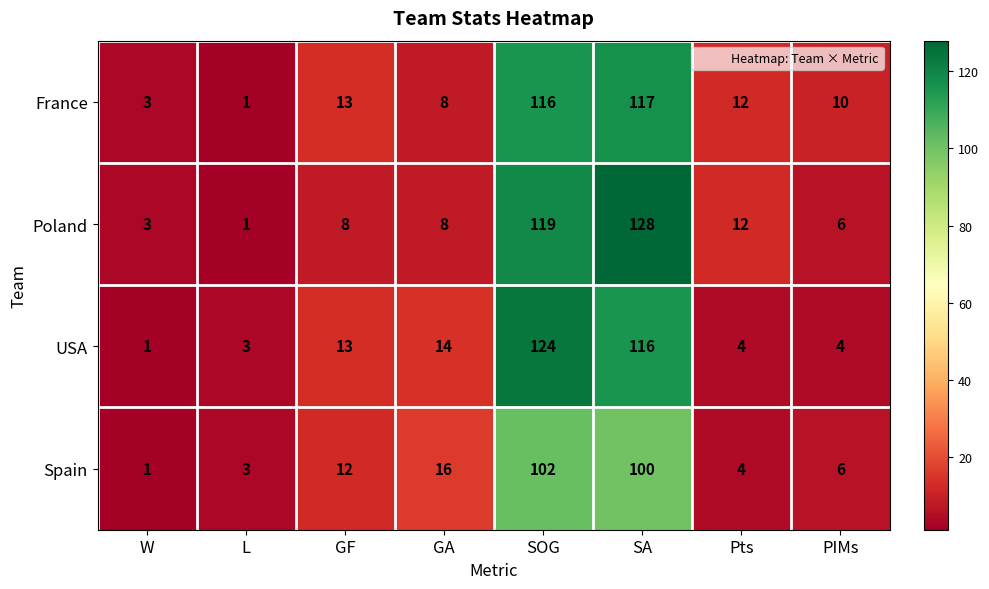

What is the maximum value for Poland?

128